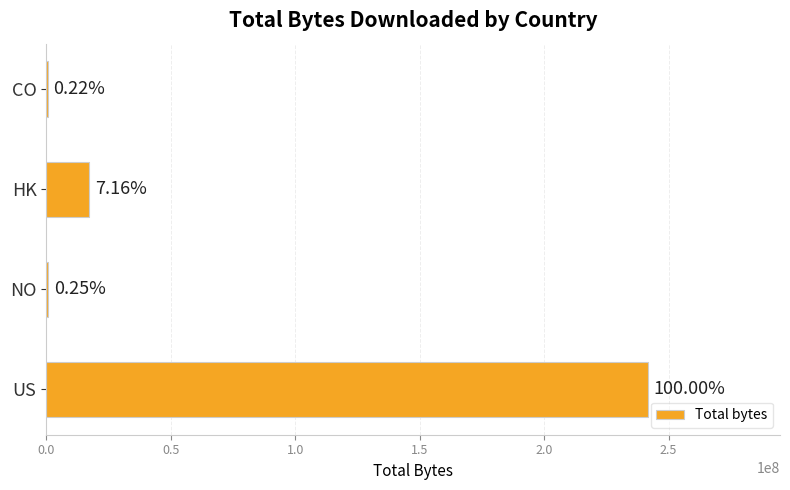

Are the bars horizontal?

Yes